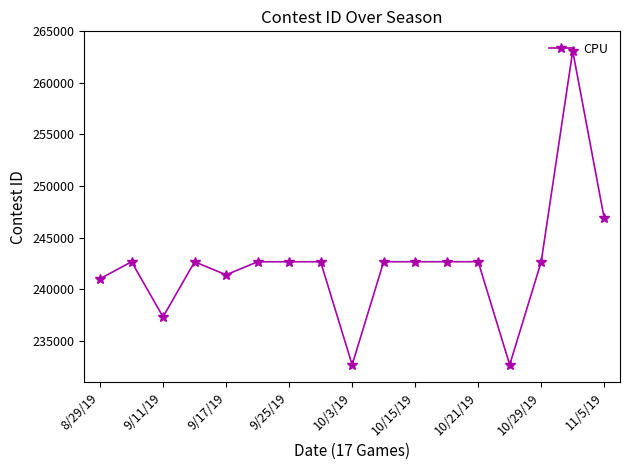

How many lines are shown in the chart?

1